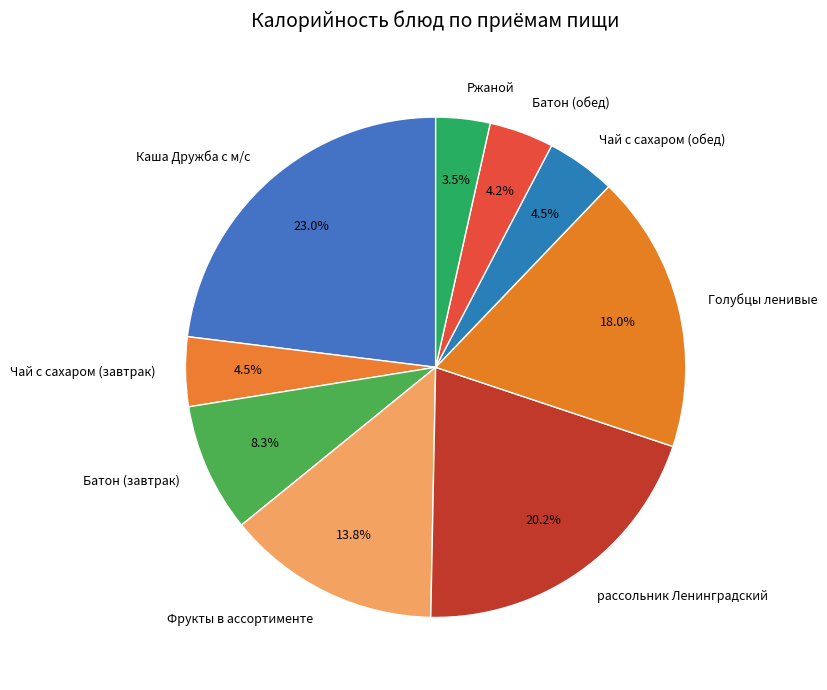

To the nearest percent, what is the combined percentage of Чай с сахаром (обед) and Фрукты в ассортименте?

18%